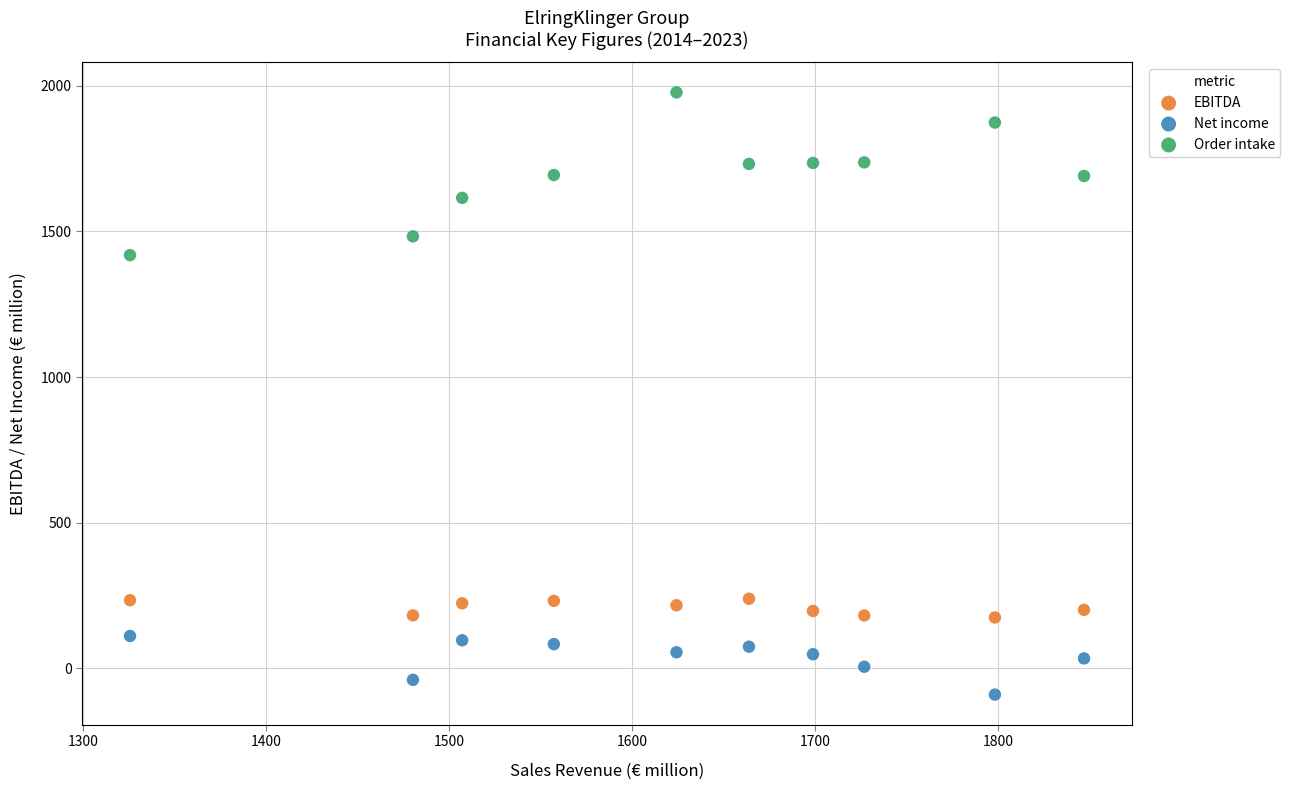

Which series reaches the maximum Y coordinate?

Order intake